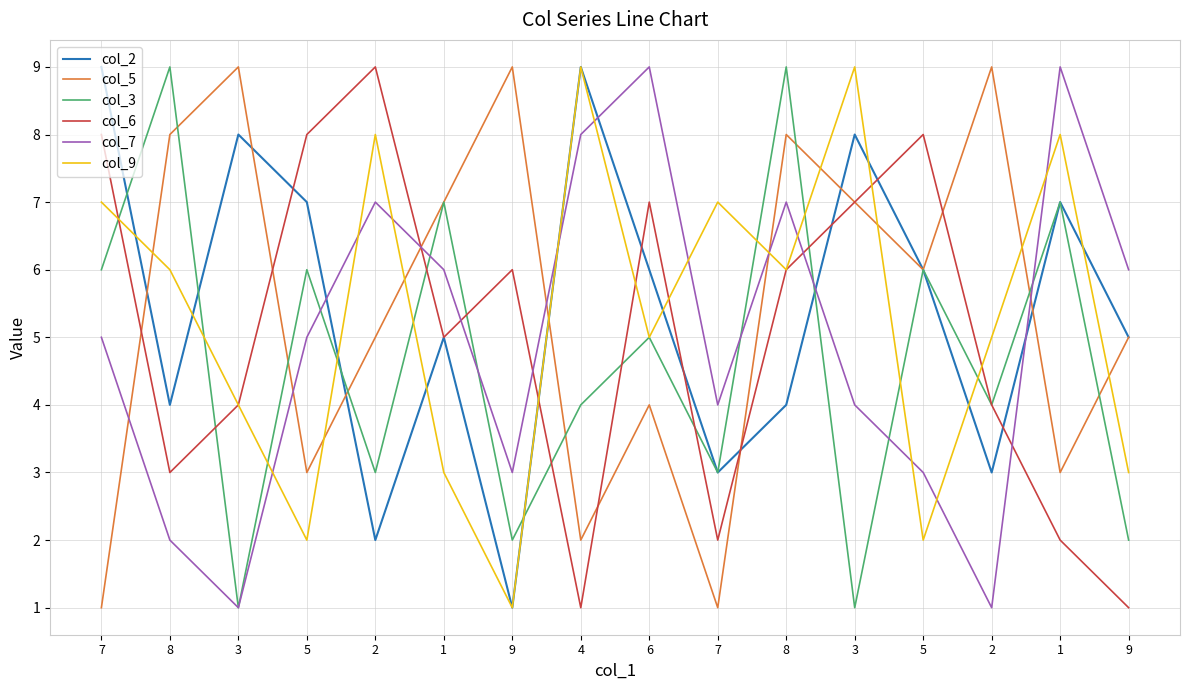

What is the sum of the col_2 values at 8 and 9?

5